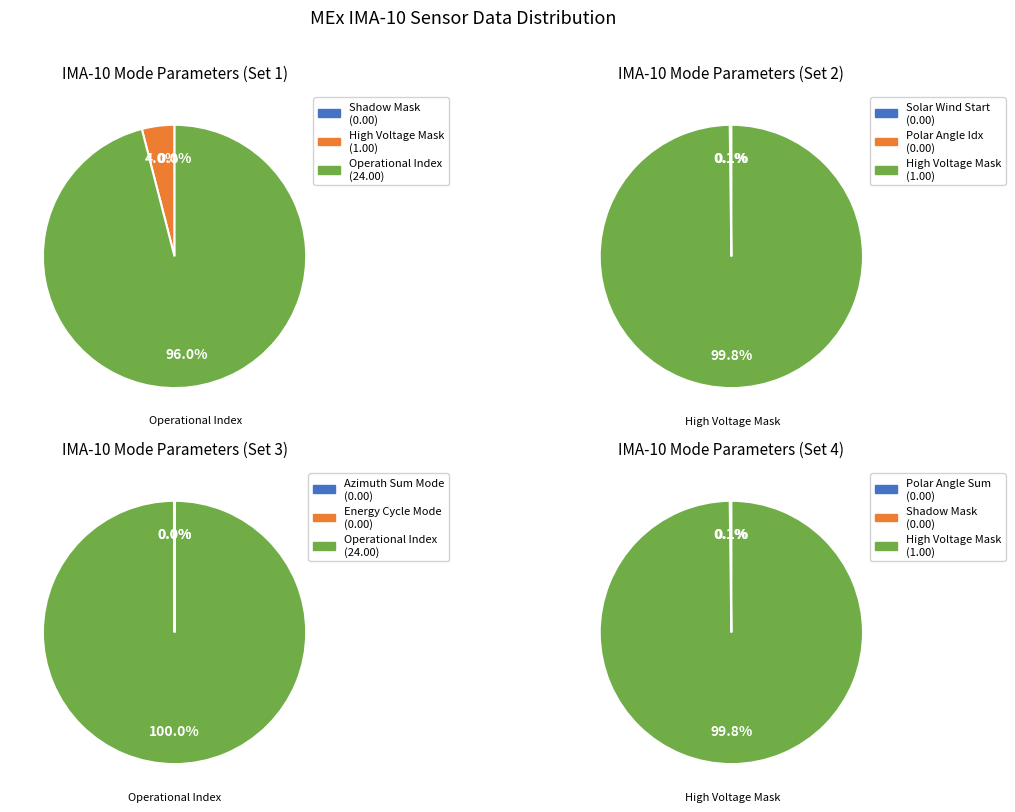

Combined, what portion of the pie is Energy Cycle Mode and High Voltage Mask?

4.0%